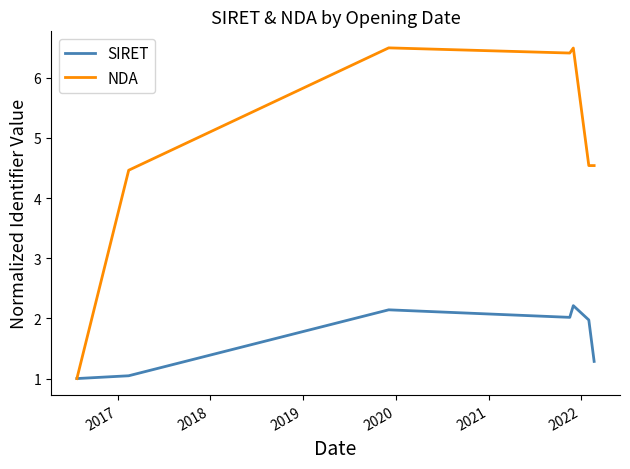

Which series has the widest spread of values?

NDA